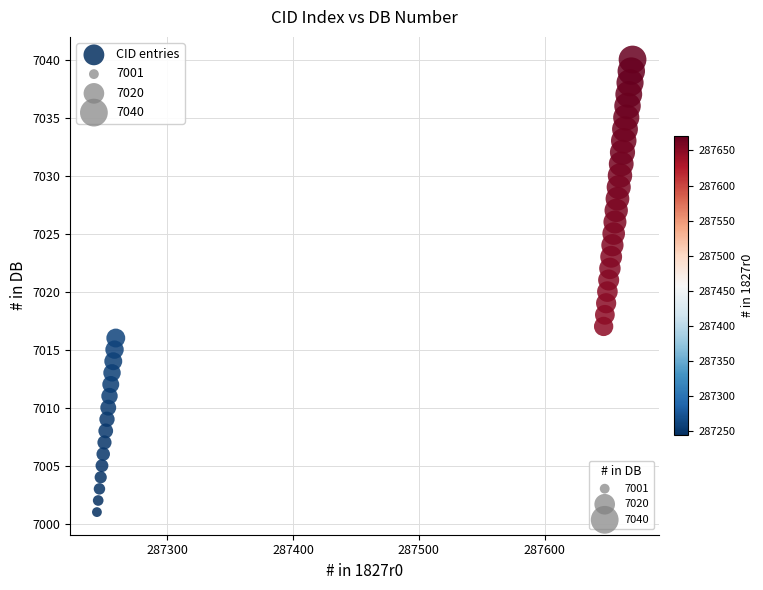

What is the range of X values (max minus min)?

426